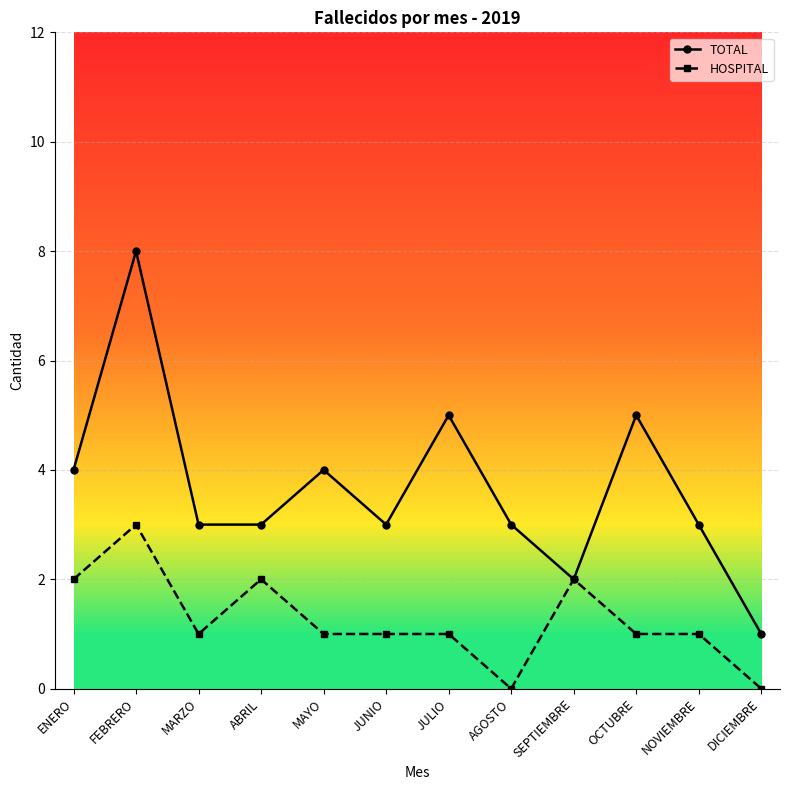

How many data points does each series have?

12